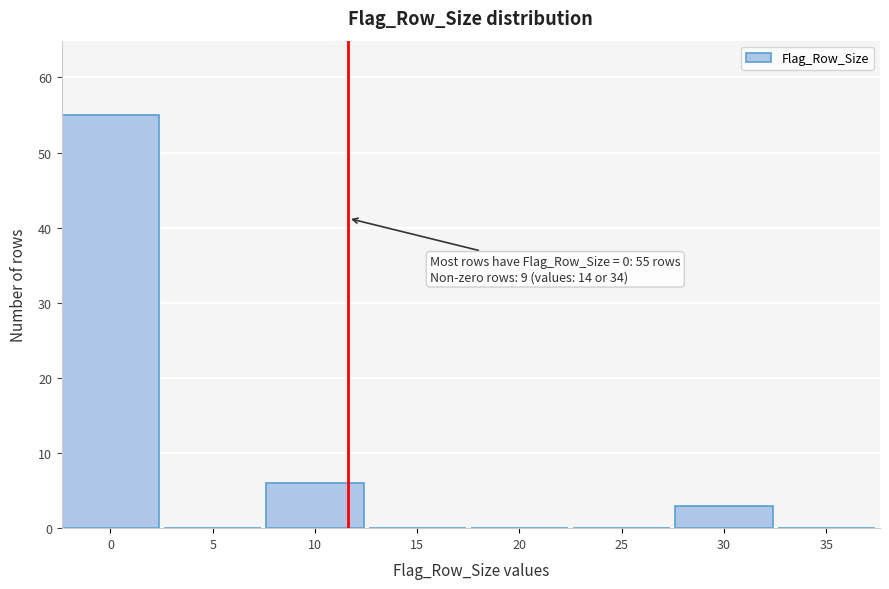

Reading left to right, list all the values displayed in this chart.

0=55	5=0	10=6	15=0	20=0	25=0	30=3	35=0